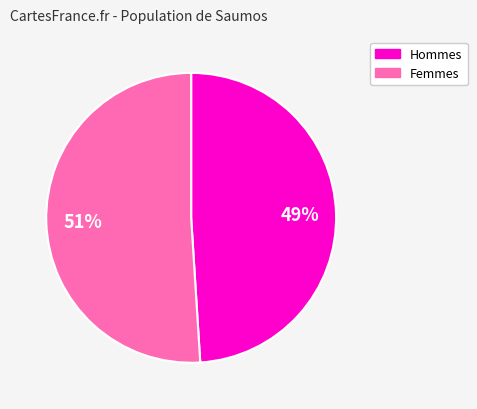

Is there any slice that represents more than half of the pie?

Yes